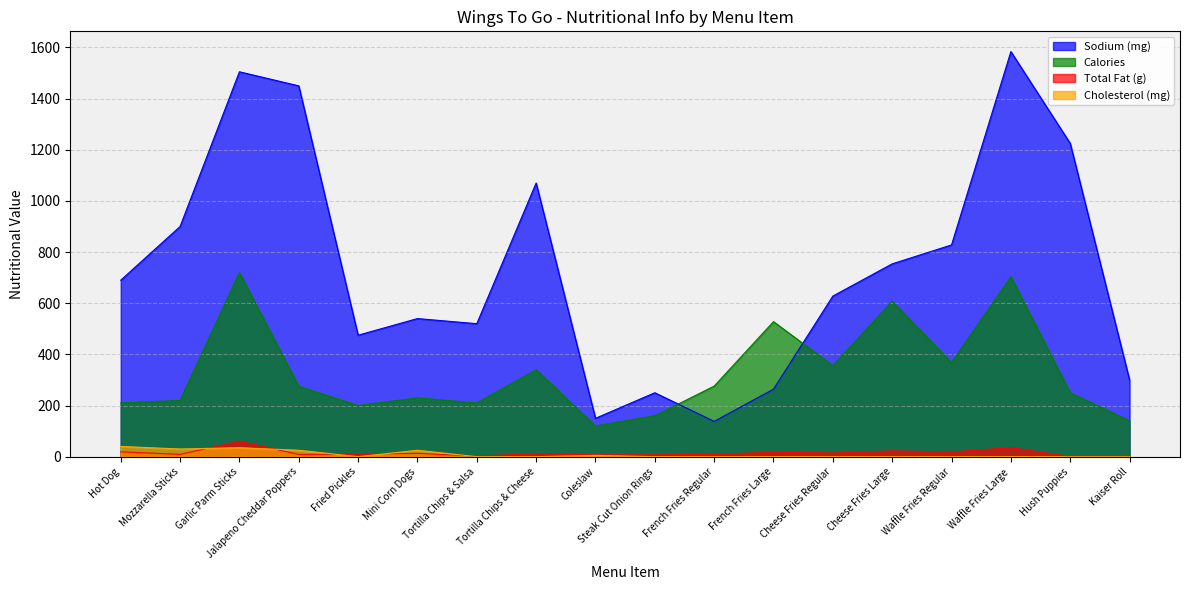

Between which two adjacent categories do Calories and Sodium (mg) first intersect?

Steak Cut Onion Rings and French Fries Regular